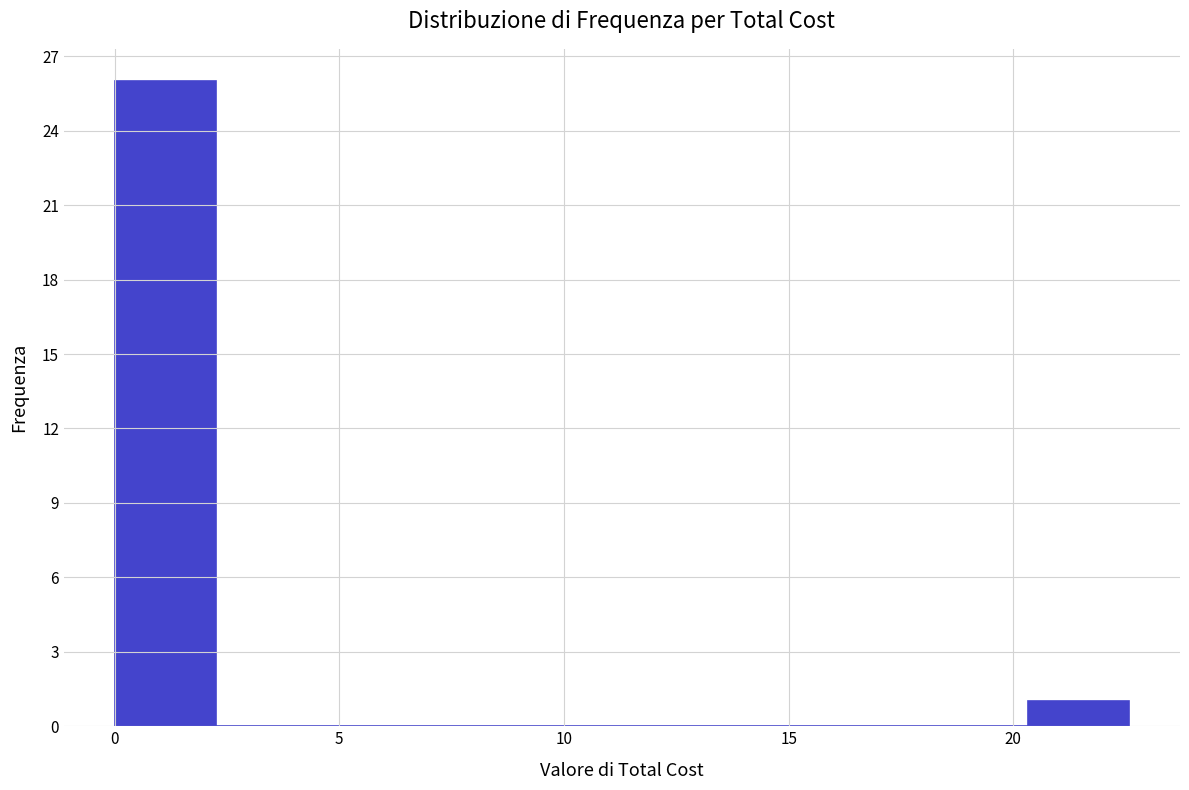

How tall is the bar that spans 0.0 to 2.5 on the x-axis? Neither the bar edges nor the heights are printed on the chart, so give them approximately, as read against the axes.

26